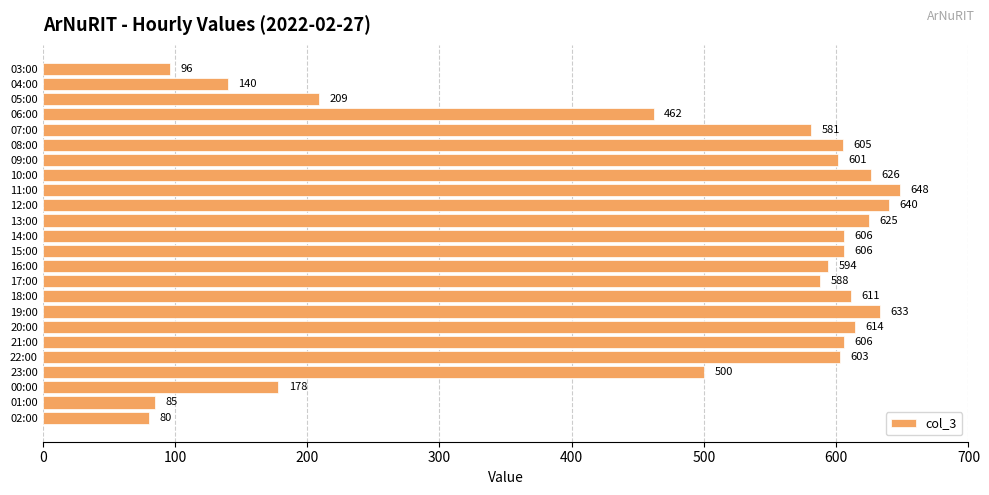

What is the ratio of the value at 20:00 to the value at 15:00?

1.0